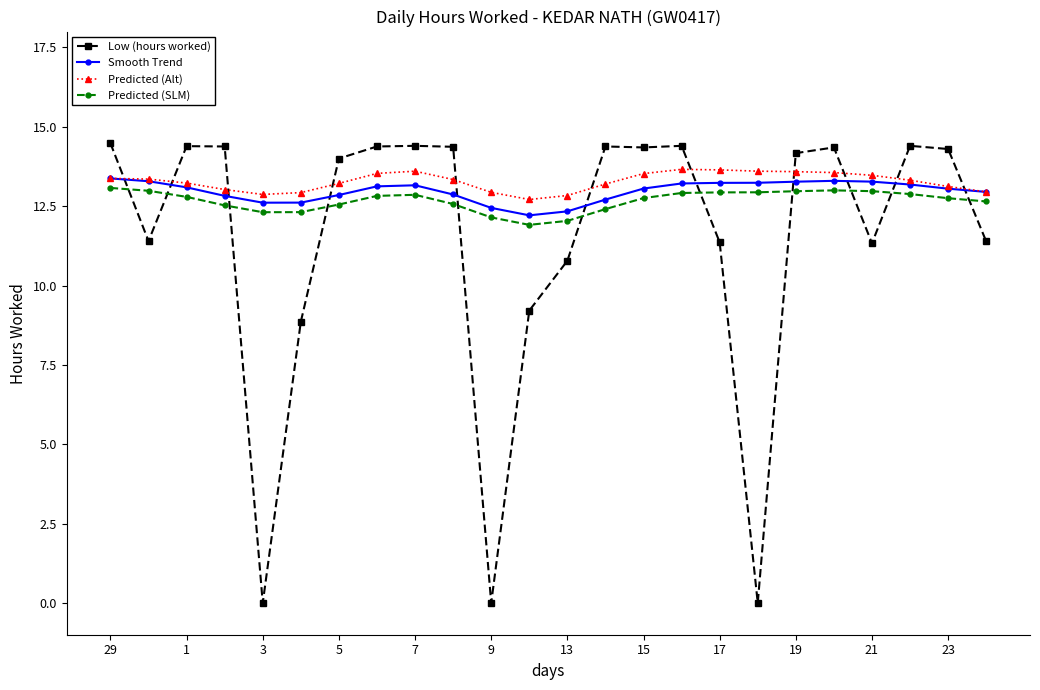

What is the value of the Smooth Trend point at the 14th from the left?

12.7